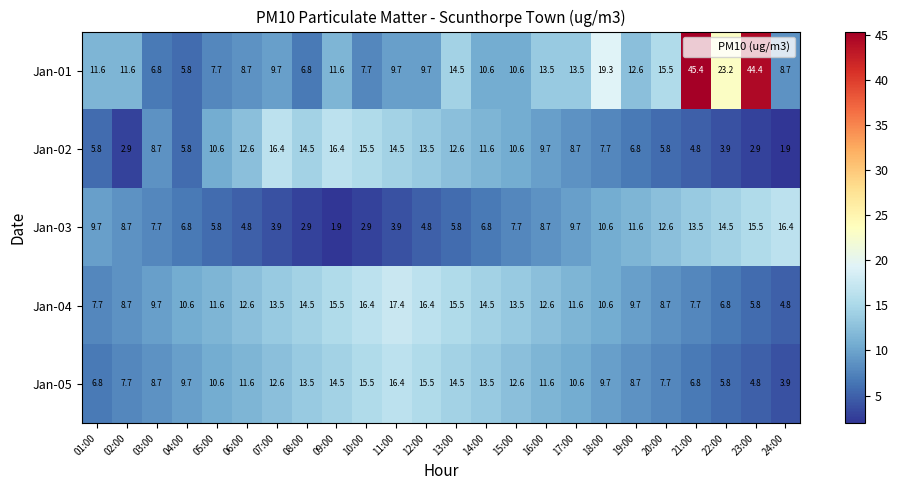

At how many categories does at least one series exceed 22?

3